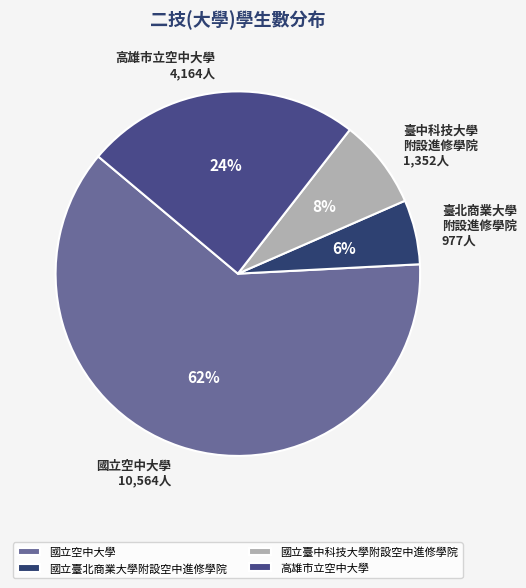

What is the change in value from 國立空中大學 to 國立臺中科技大學附設空中進修學院?

-9212